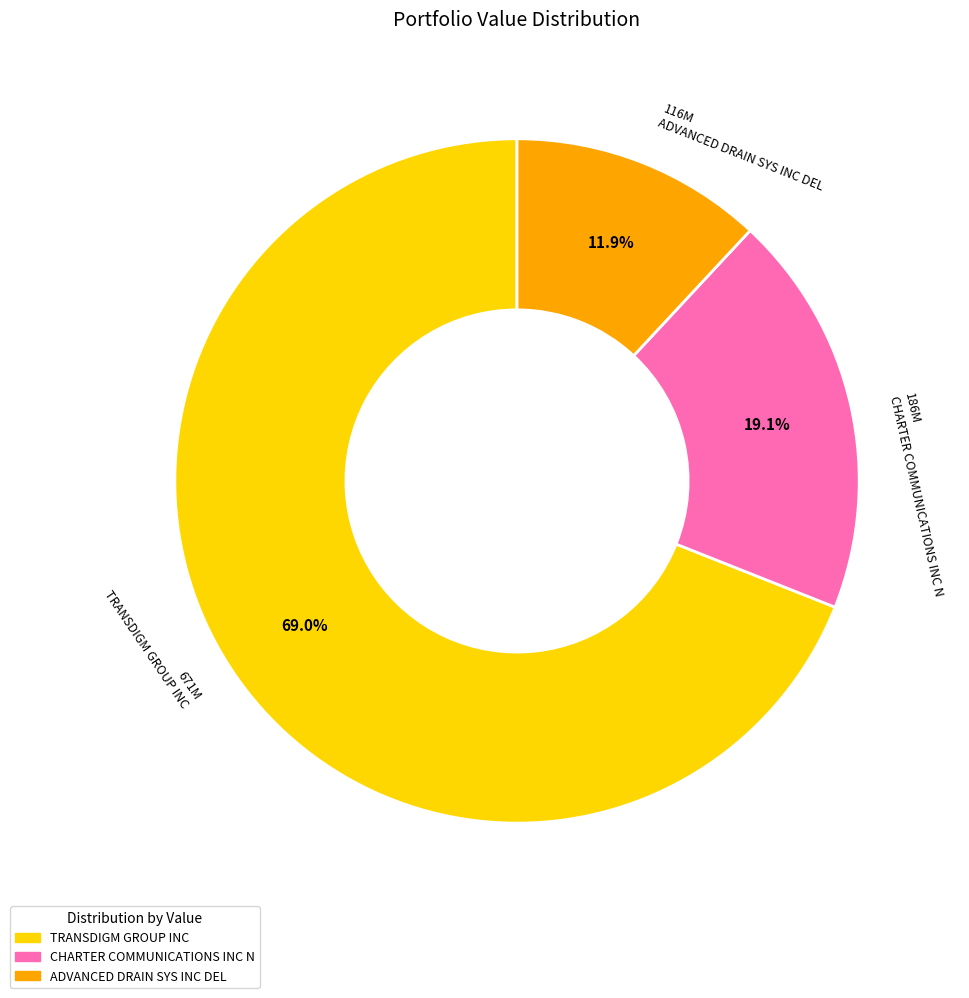

What percentage is the CHARTER COMMUNICATIONS INC N slice, to the nearest percent?

19%